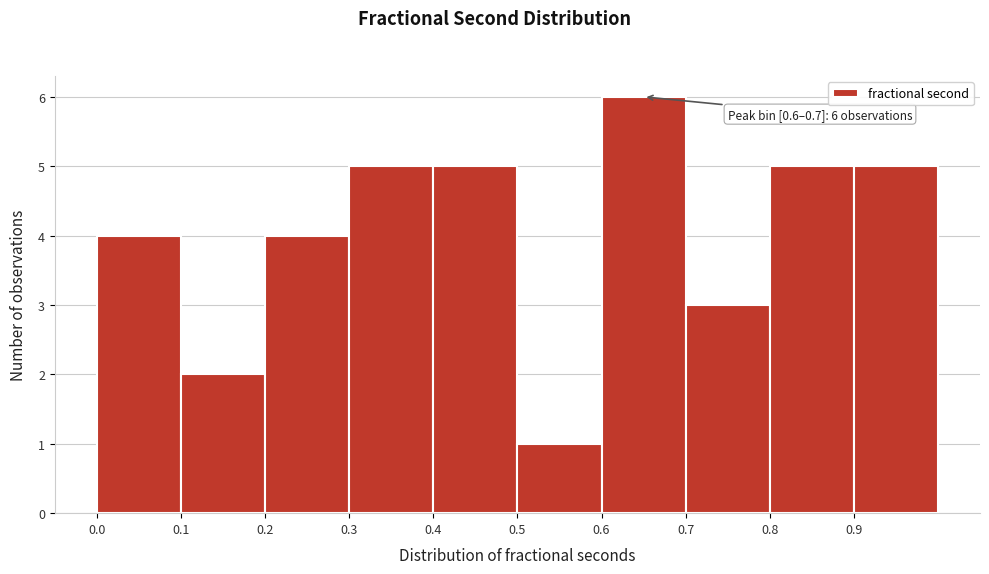

Over which range of the x-axis is the bar tallest?

0.6 to 0.7